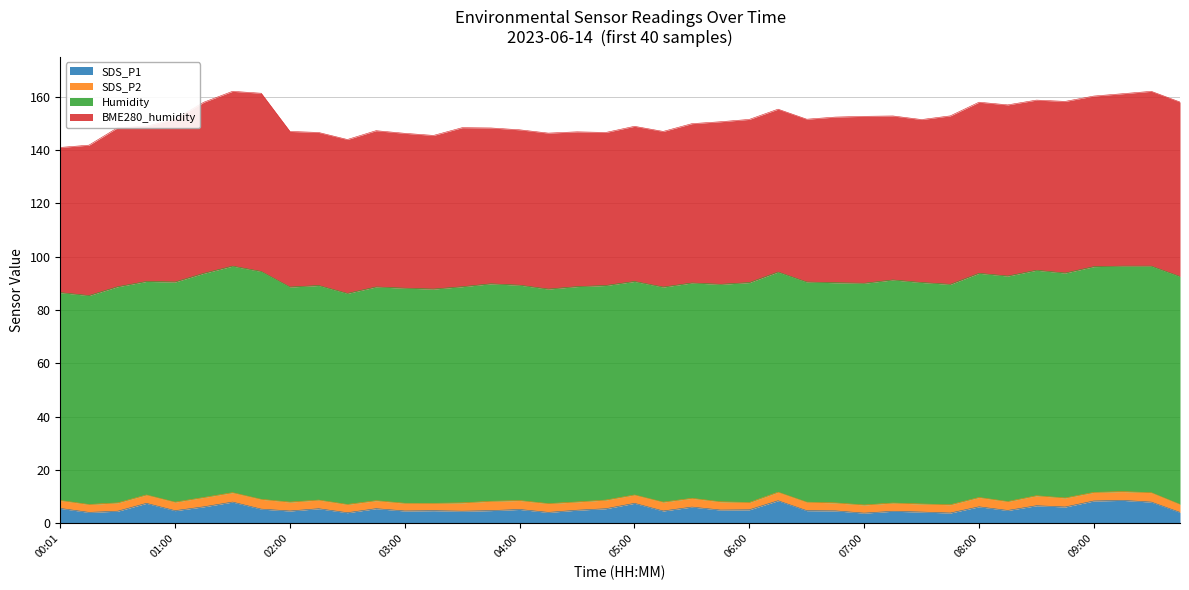

Reading left to right, transcribe all the data shown in this chart.

SDS_P1: 00:01=5.7	00:16=4.2	00:30=4.6	00:45=7.5	01:00=4.8	01:15=6.2	01:30=8.0	01:38=5.4	02:00=4.7	02:15=5.5	02:30=4.0	02:45=5.5	03:00=4.7	03:15=4.8	03:30=4.6	03:45=4.8	04:00=5.2	04:15=4.2	04:30=5.0	04:45=5.5	05:00=7.5	05:15=4.7	05:30=6.2	05:45=5.0	06:00=5.1	06:15=8.5	06:30=4.8	06:45=4.7	07:00=3.9	07:15=4.6	07:30=4.3	07:45=3.9	08:00=6.2	08:15=4.9	08:30=6.7	08:45=6.2	09:00=8.4	09:15=8.7	09:30=8.0	09:45=4.2
SDS_P2: 00:01=3.0	00:16=3.0	00:30=3.1	00:45=3.1	01:00=3.2	01:15=3.5	01:30=3.5	01:38=3.7	02:00=3.3	02:15=3.2	02:30=3.1	02:45=3.0	03:00=2.9	03:15=2.8	03:30=3.1	03:45=3.5	04:00=3.4	04:15=3.3	04:30=3.1	04:45=3.2	05:00=3.1	05:15=3.3	05:30=3.3	05:45=3.1	06:00=2.8	06:15=3.2	06:30=3.2	06:45=3.0	07:00=3.0	07:15=3.1	07:30=3.0	07:45=3.1	08:00=3.5	08:15=3.4	08:30=3.8	08:45=3.4	09:00=3.2	09:15=3.3	09:30=3.5	09:45=3.0
Humidity: 00:01=77.9	00:16=78.3	00:30=81.0	00:45=80.0	01:00=82.5	01:15=84.0	01:30=84.9	01:38=85.4	02:00=80.6	02:15=80.4	02:30=79.1	02:45=80.1	03:00=80.6	03:15=80.3	03:30=81.0	03:45=81.5	04:00=80.7	04:15=80.4	04:30=80.7	04:45=80.4	05:00=80.0	05:15=80.6	05:30=80.7	05:45=81.5	06:00=82.4	06:15=82.5	06:30=82.5	06:45=82.5	07:00=83.1	07:15=83.6	07:30=83.0	07:45=82.6	08:00=84.0	08:15=84.5	08:30=84.5	08:45=84.3	09:00=84.6	09:15=84.5	09:30=84.9	09:45=85.4
BME280_humidity: 00:01=54.4	00:16=56.4	00:30=59.6	00:45=58.1	01:00=61.0	01:15=64.1	01:30=65.5	01:38=66.8	02:00=58.3	02:15=57.4	02:30=57.7	02:45=58.5	03:00=58.0	03:15=57.6	03:30=59.6	03:45=58.4	04:00=58.2	04:15=58.4	04:30=58.0	04:45=57.4	05:00=58.1	05:15=58.3	05:30=59.7	05:45=60.9	06:00=61.1	06:15=61.0	06:30=61.0	06:45=62.1	07:00=62.5	07:15=61.5	07:30=61.1	07:45=63.1	08:00=64.1	08:15=64.1	08:30=63.8	08:45=64.3	09:00=63.9	09:15=64.6	09:30=65.5	09:45=65.4